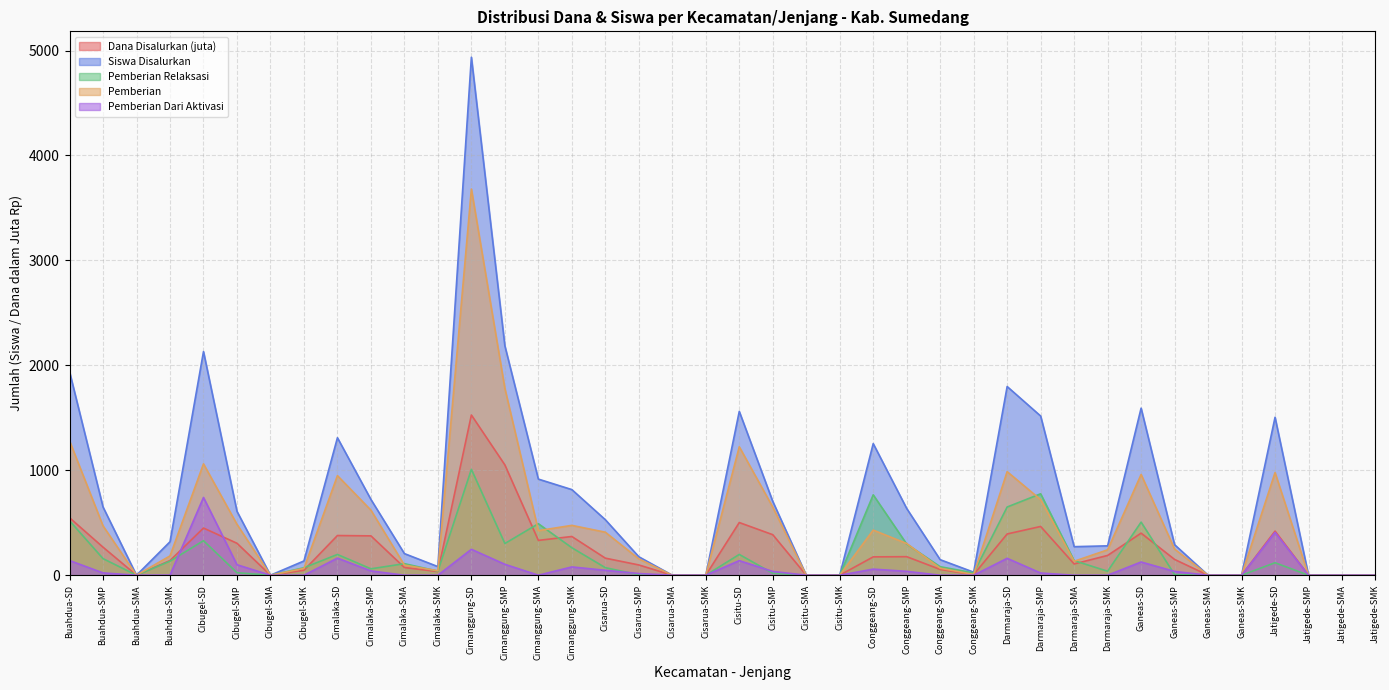

True or false: Pemberian has more than 1 points higher than both neighbors.

True